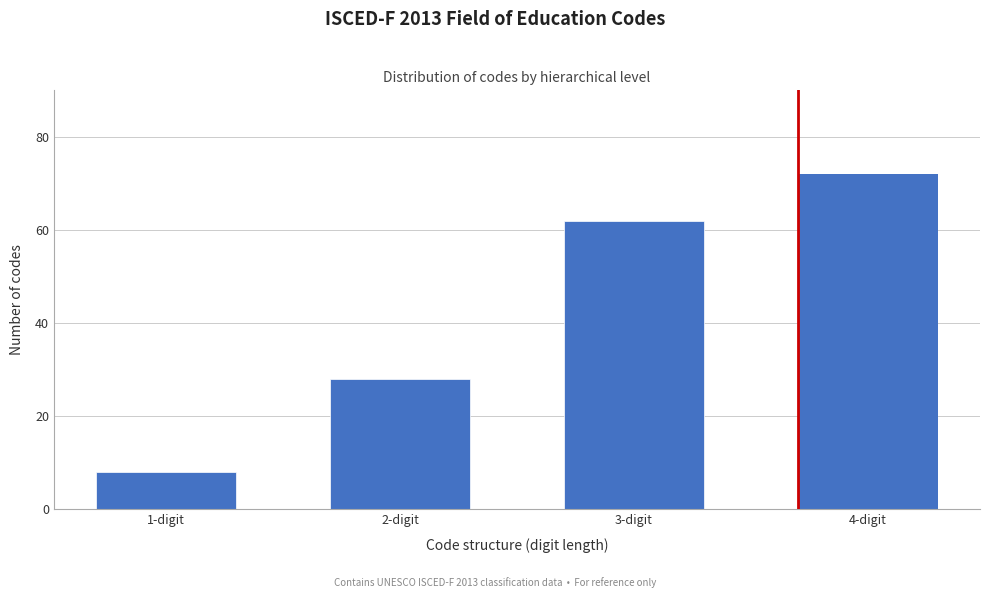

Reading left to right, what are all the values shown in this chart?

1-digit=8	2-digit=28	3-digit=62	4-digit=72